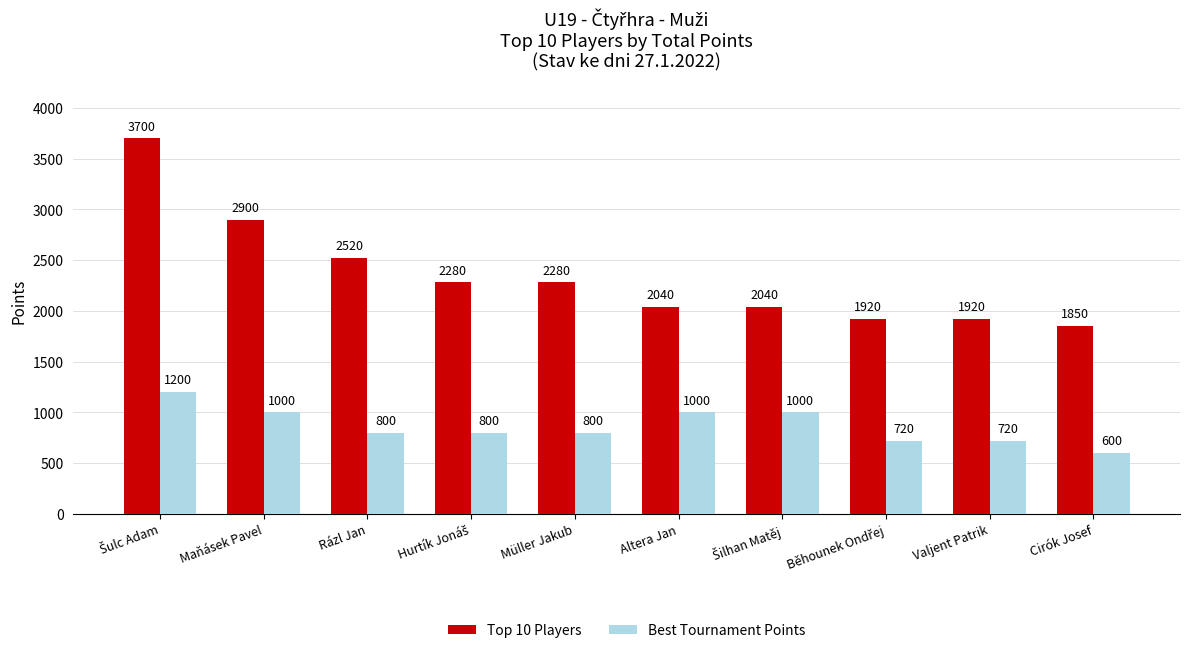

Reading left to right, list all the values displayed in this chart.

Top 10 Players: 3700	2900	2520	2280	2280	2040	2040	1920	1920	1850
Best Tournament Points: 1200	1000	800	800	800	1000	1000	720	720	600